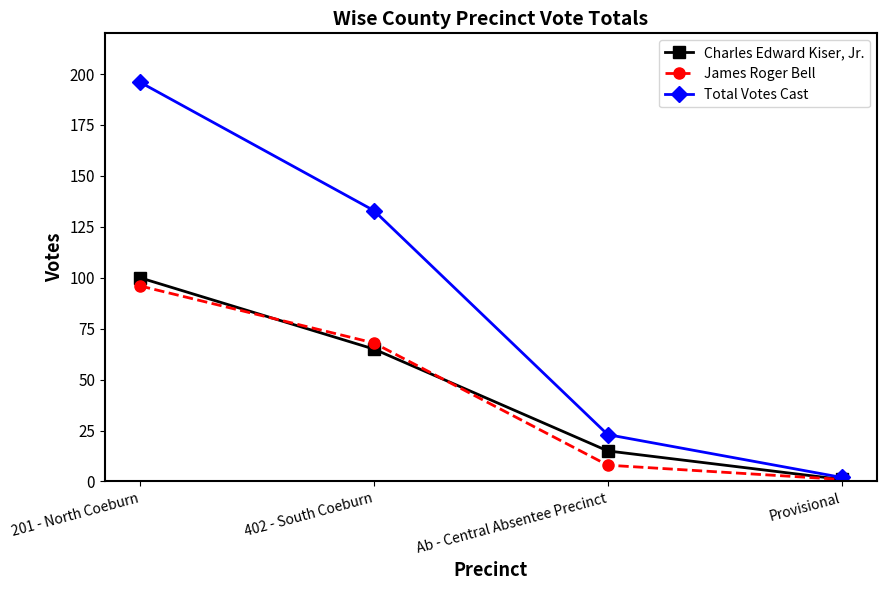

Reading right to left, list all the values displayed in this chart.

Charles Edward Kiser, Jr.: Provisional=1	Ab - Central Absentee Precinct=15	402 - South Coeburn=65	201 - North Coeburn=100
James Roger Bell: Provisional=1	Ab - Central Absentee Precinct=8	402 - South Coeburn=68	201 - North Coeburn=96
Total Votes Cast: Provisional=2	Ab - Central Absentee Precinct=23	402 - South Coeburn=133	201 - North Coeburn=196